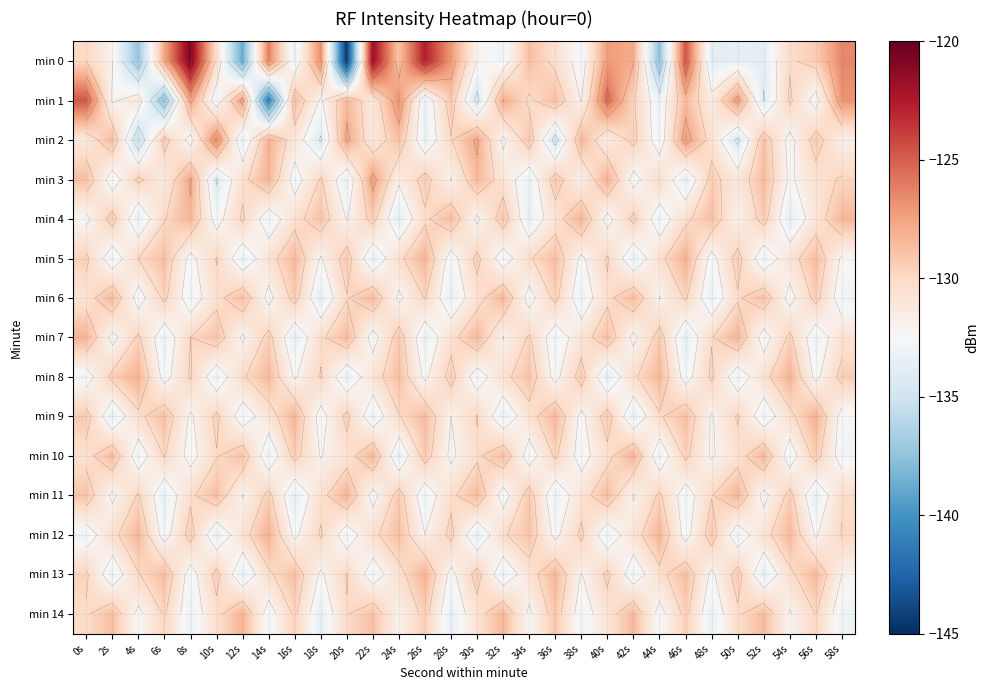

What is the spread (max minus min) of values at 32s?

5.7